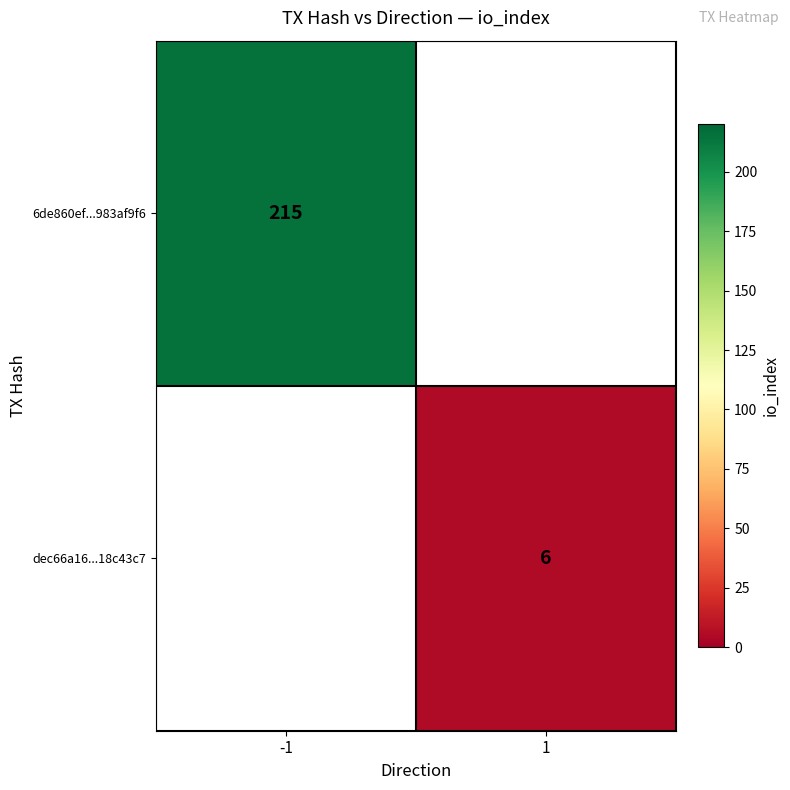

True or false: 6de860ef...983af9f6 has a value of 106.4 at -1.

False